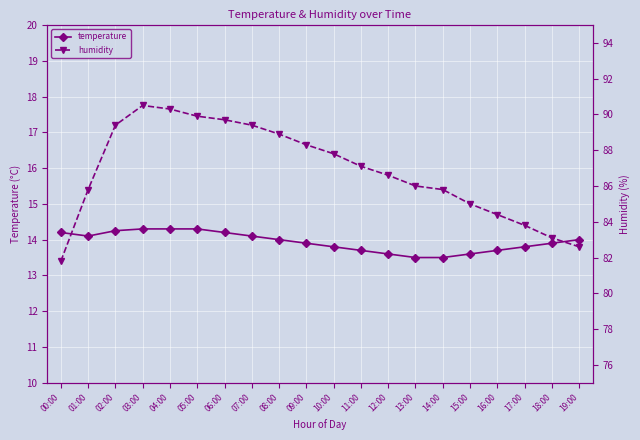

True or false: humidity has a value of 22.6 at 01:00.

False